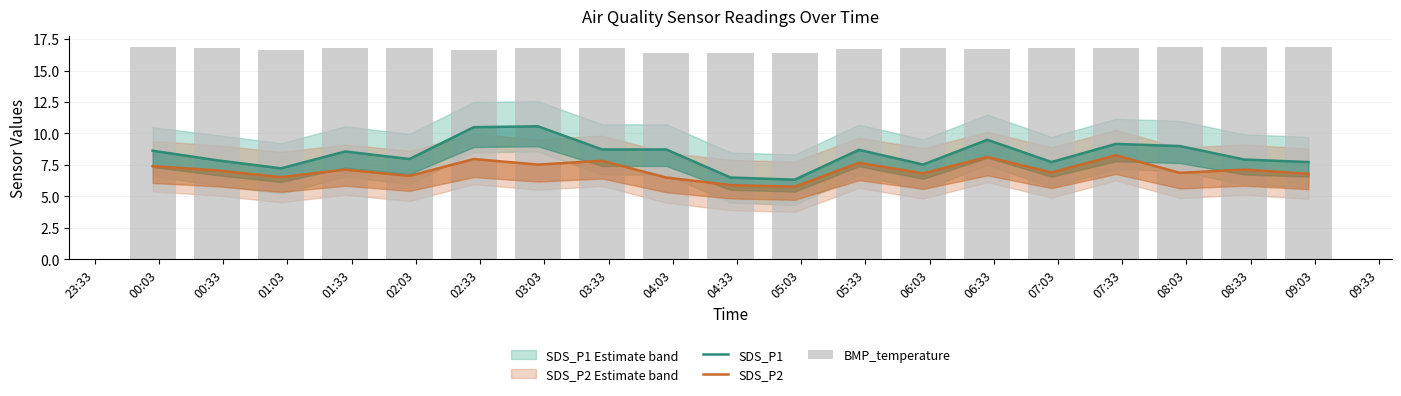

Count the BMP_temperature values in the range 16 to 17.

19